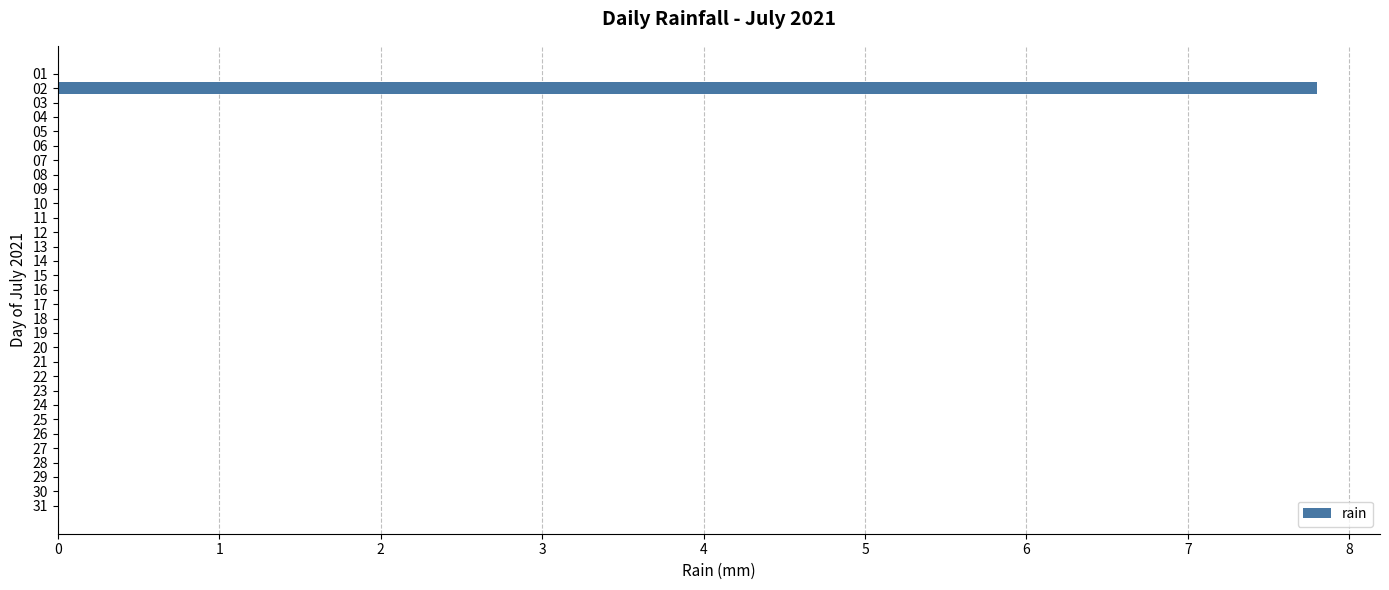

True or false: the data shows 0.0 at 09.

True